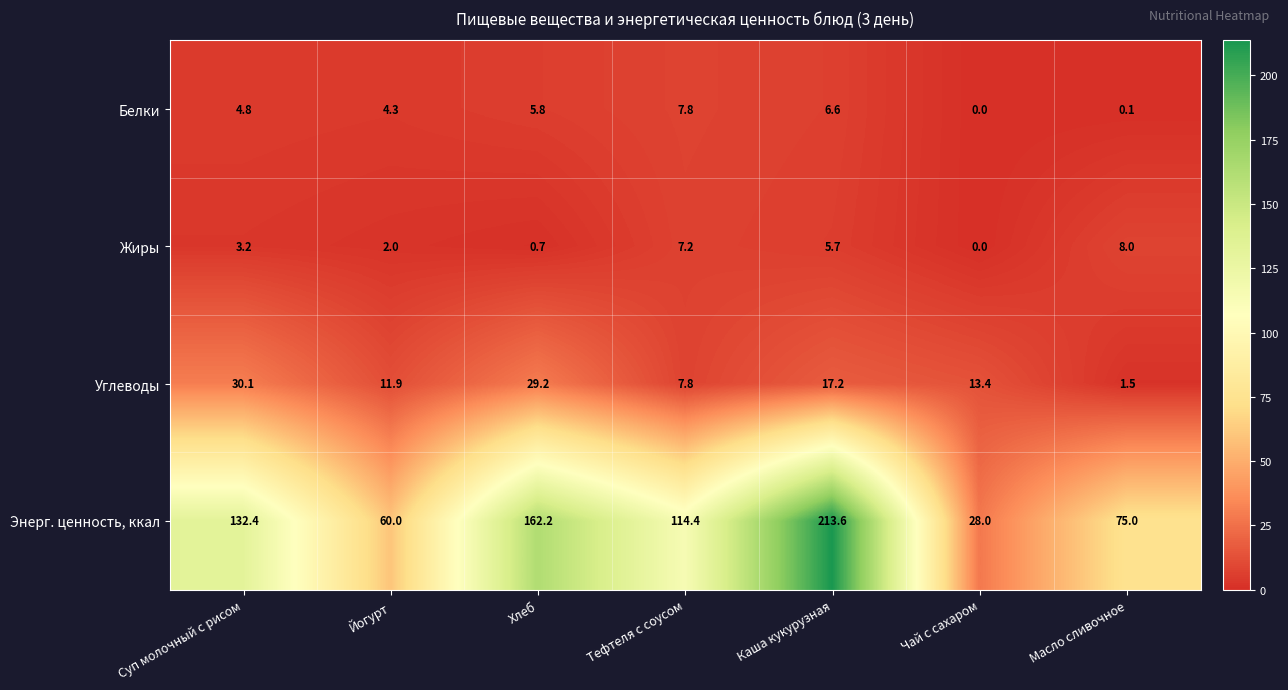

Reading left to right, what are all the values shown in this chart?

Белки: 4.8	4.3	5.8	7.8	6.6	0.0	0.1
Жиры: 3.2	2.0	0.7	7.2	5.7	0.0	8.0
Углеводы: 30.1	11.9	29.2	7.8	17.2	13.4	1.5
Энерг. ценность, ккал: 132.4	60.0	162.2	114.4	213.6	28.0	75.0